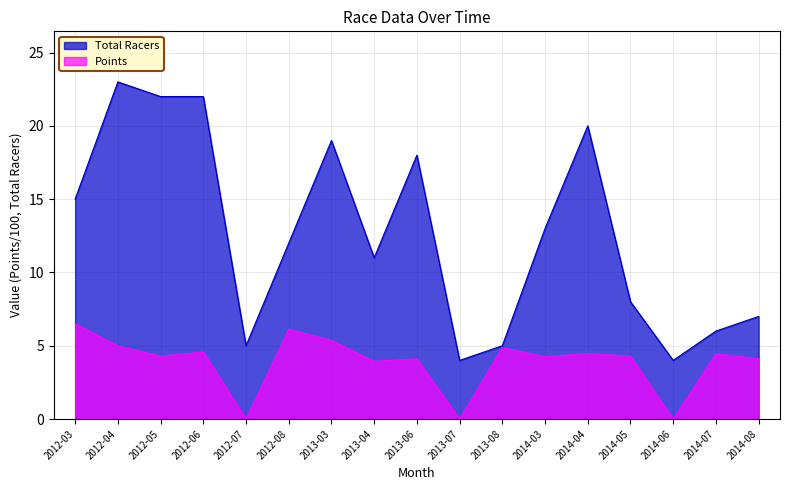

What is the label of the 10th point from the right?

2013-04